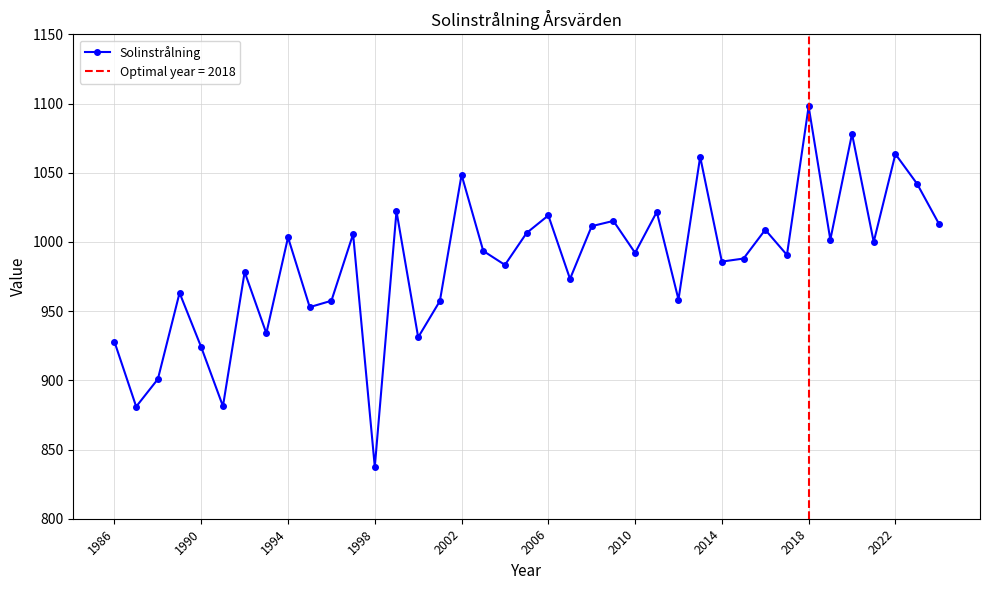

True or false: Solinstrålning has more than 2 points higher than both neighbors.

True